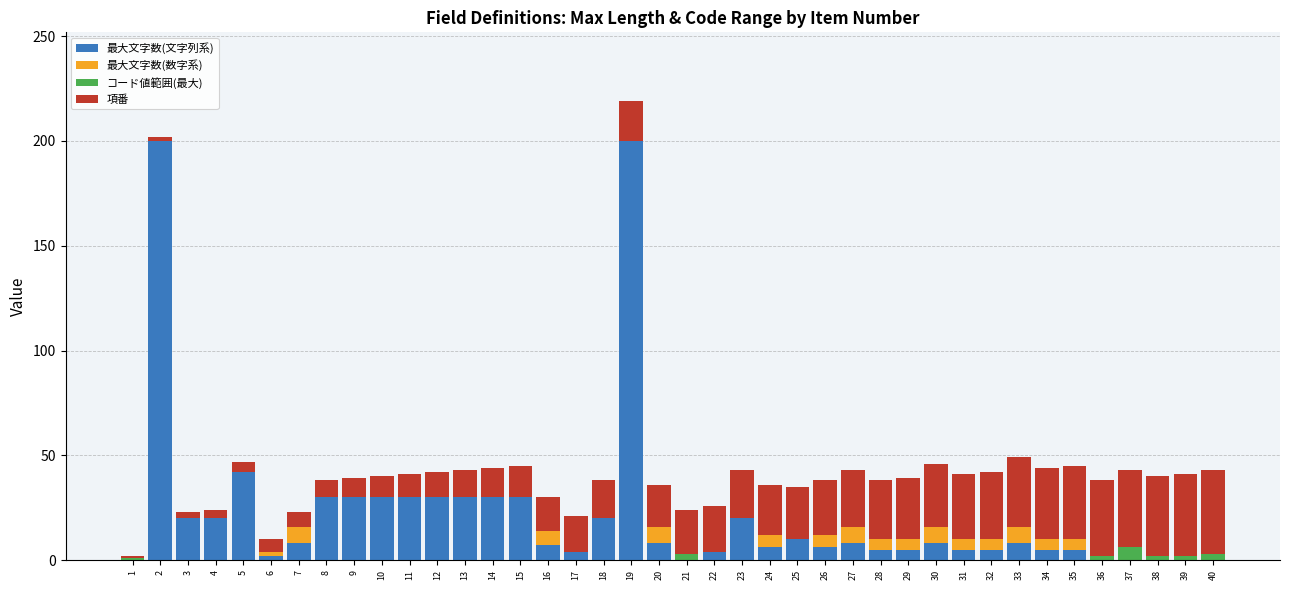

What are all the series names shown in the legend?

最大文字数(文字列系), 最大文字数(数字系), コード値範囲(最大), 項番